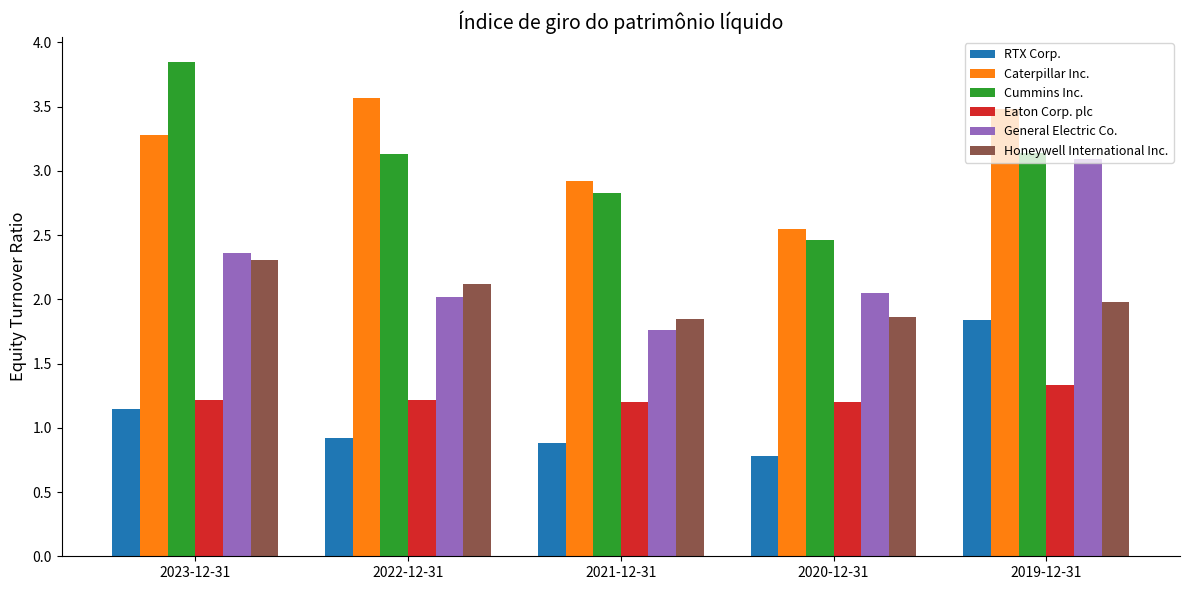

What is the sum of the RTX Corp. values at 2019-12-31 and 2022-12-31?

2.8